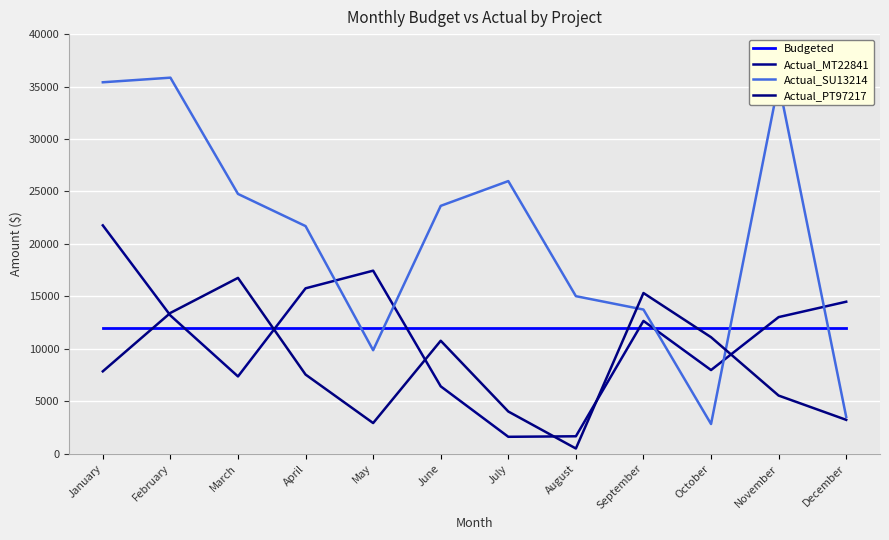

What is the highest value of the Actual_SU13214 series?

35847